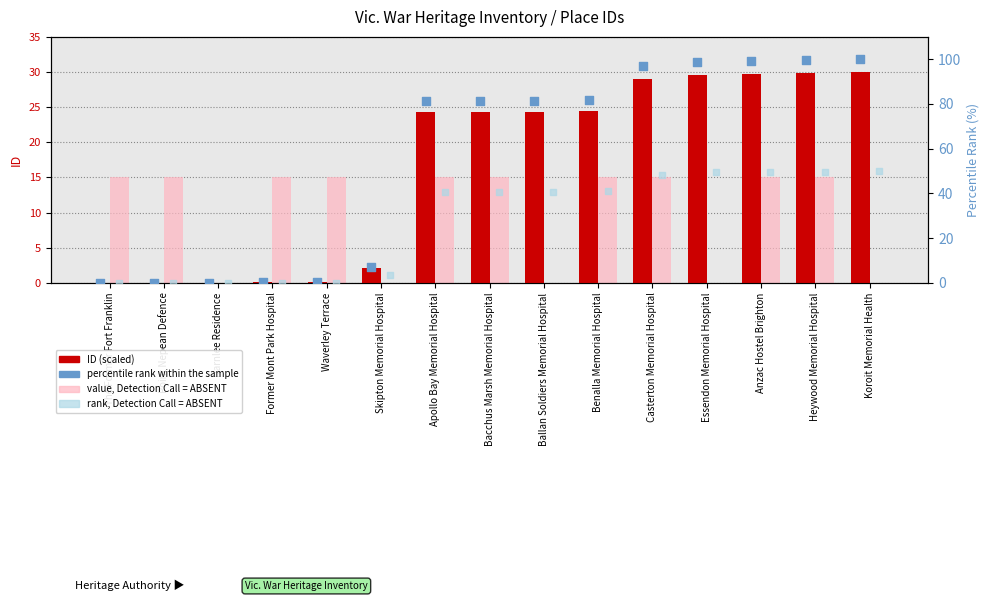

What are all the series names shown in the legend?

ID (scaled), value, Detection Call = ABSENT, percentile rank within the sample, rank, Detection Call = ABSENT